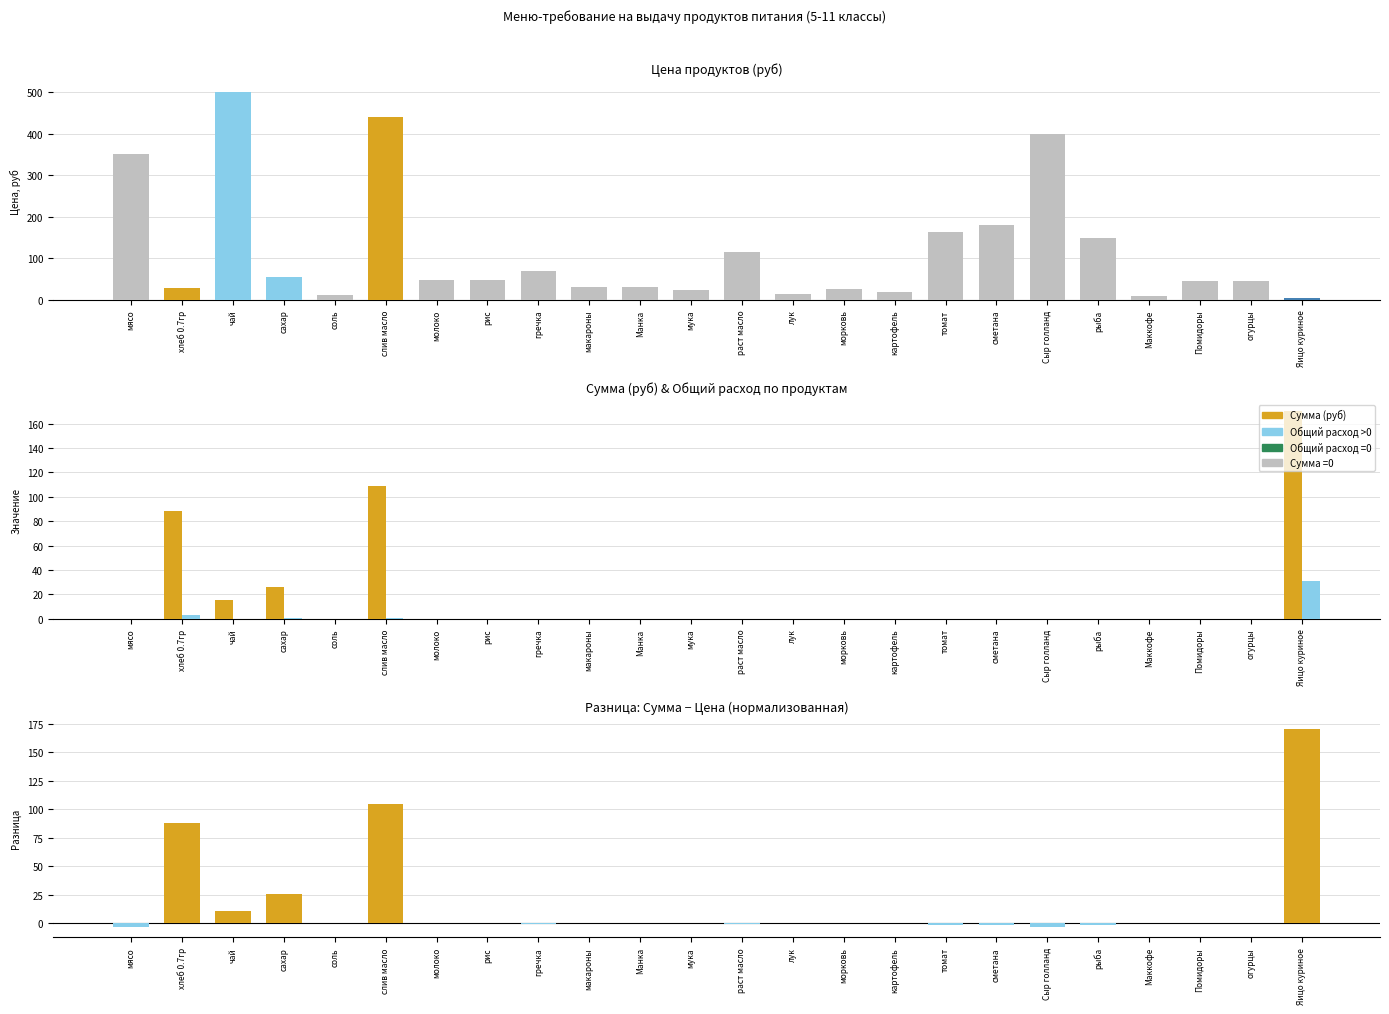

The value of Цена (руб) at Сыр голланд is 579.8. True or false?

False